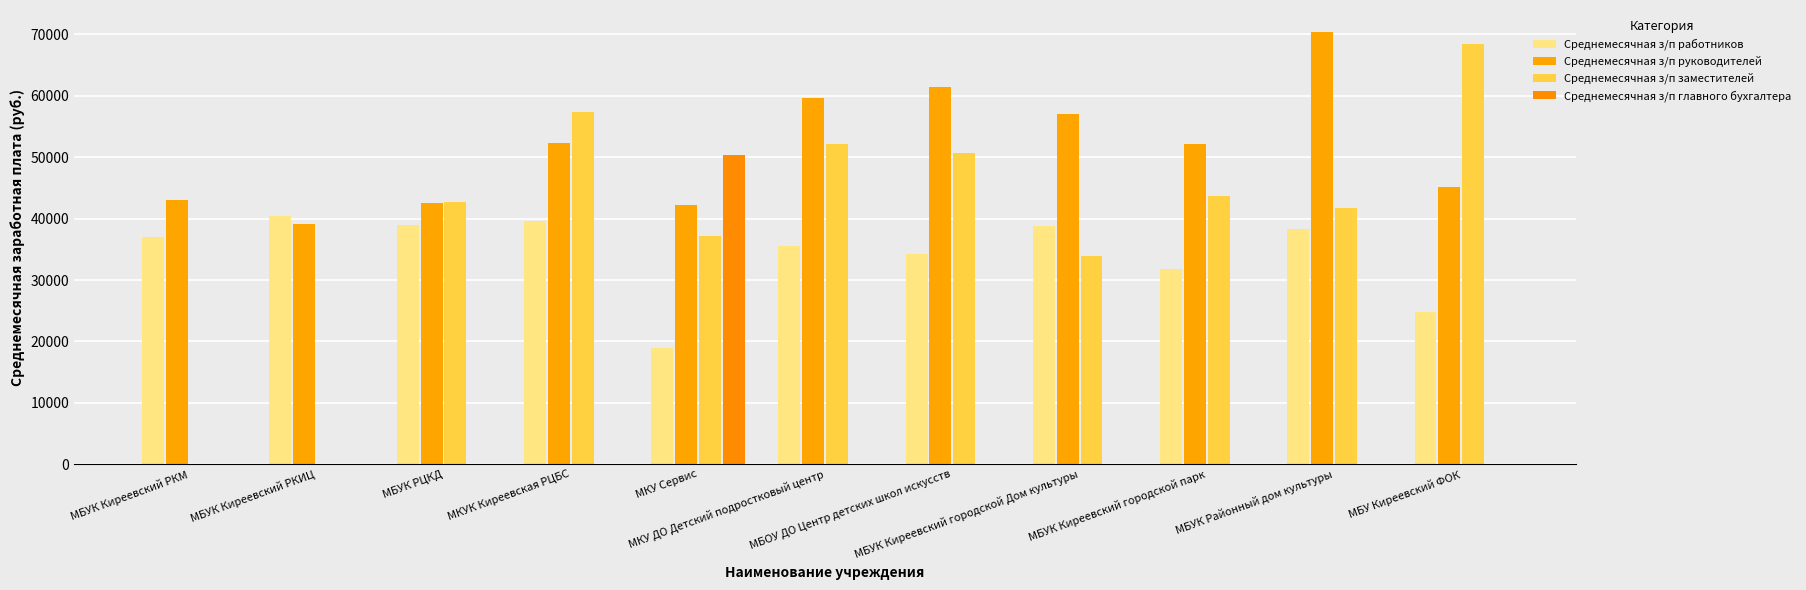

True or false: Среднемесячная з/п главного бухгалтера has a value of 0.0 at МБУК Киреевский РКМ.

True